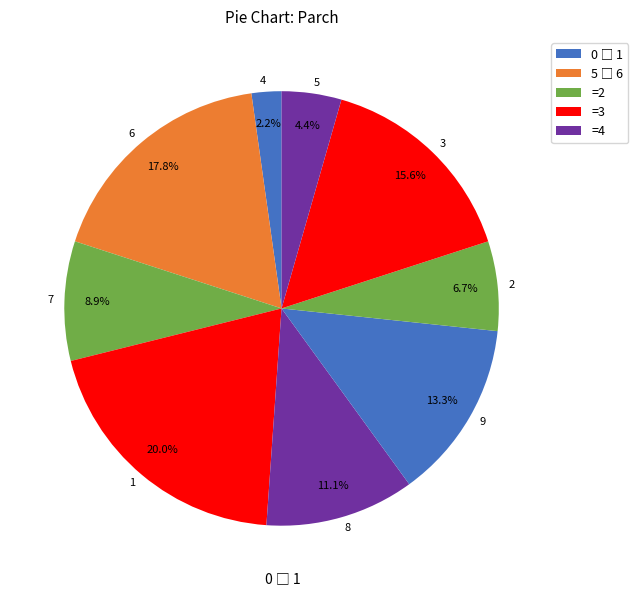

What percentage do 7 and 6 together represent?

26.7%